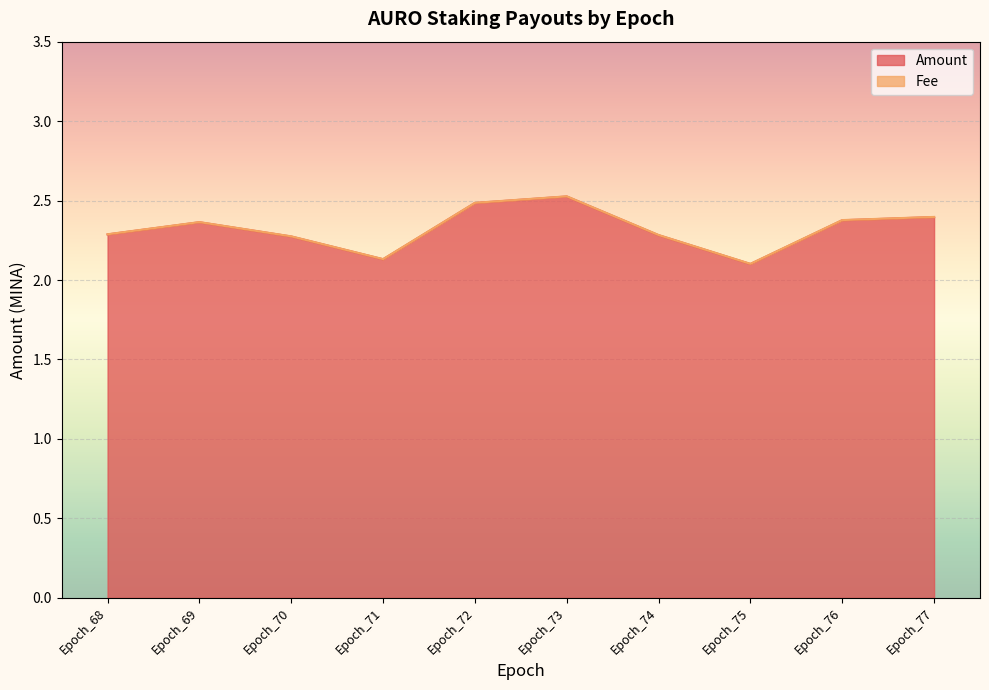

List the labels in order of value, smallest first.

Epoch_75, Epoch_71, Epoch_70, Epoch_74, Epoch_68, Epoch_69, Epoch_76, Epoch_77, Epoch_72, Epoch_73